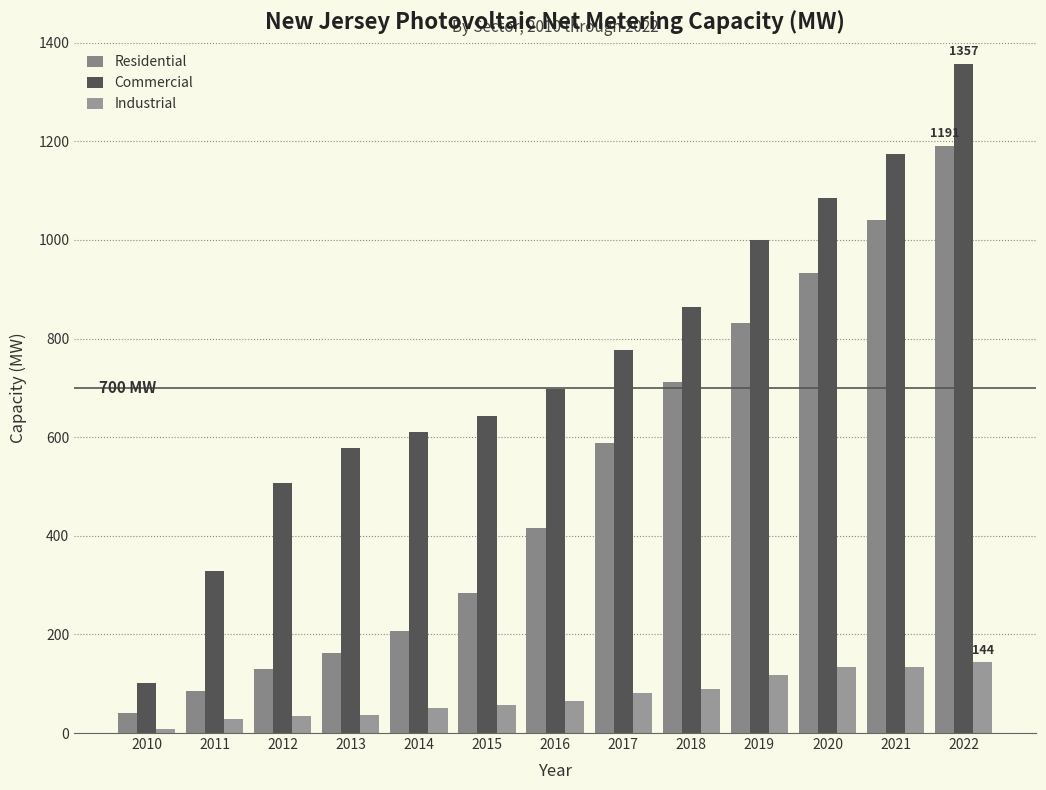

List the labels in order of Residential value, largest first.

2022, 2021, 2020, 2019, 2018, 2017, 2016, 2015, 2014, 2013, 2012, 2011, 2010